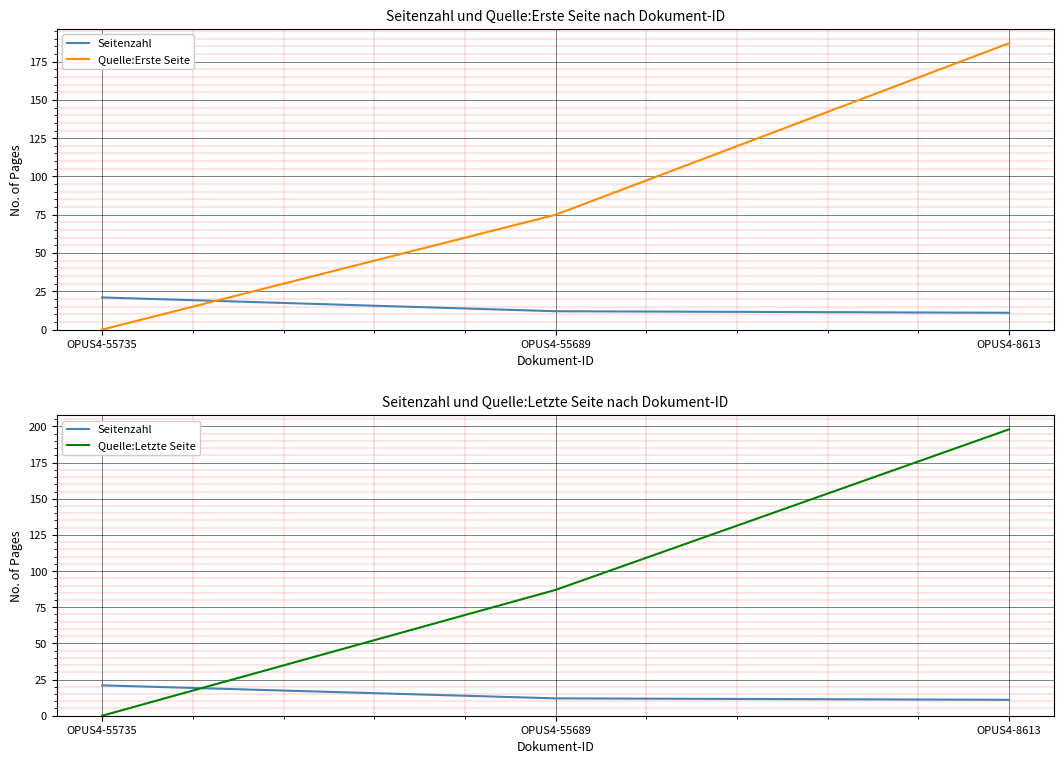

How many values in the Quelle:Letzte Seite series exceed 87?

1